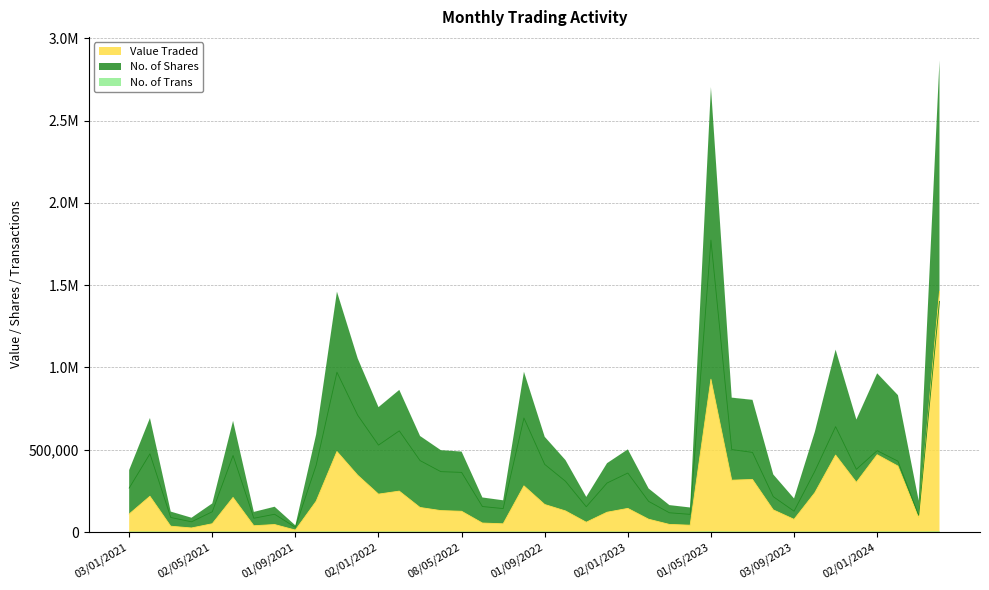

Rank the categories by Value Traded value from highest to lowest.

01/04/2024, 01/05/2023, 01/11/2021, 02/01/2024, 01/11/2023, 01/02/2024, 01/12/2021, 02/07/2023, 04/06/2023, 03/12/2023, 01/08/2022, 01/02/2022, 01/10/2023, 02/01/2022, 01/02/2021, 01/06/2021, 03/10/2021, 01/09/2022, 01/03/2022, 02/01/2023, 01/08/2023, 03/04/2022, 02/10/2022, 08/05/2022, 01/12/2022, 03/01/2021, 03/03/2024, 01/02/2023, 03/09/2023, 01/11/2022, 01/06/2022, 02/05/2021, 03/07/2022, 01/03/2023, 01/08/2021, 02/04/2023, 01/07/2021, 01/03/2021, 01/04/2021, 01/09/2021